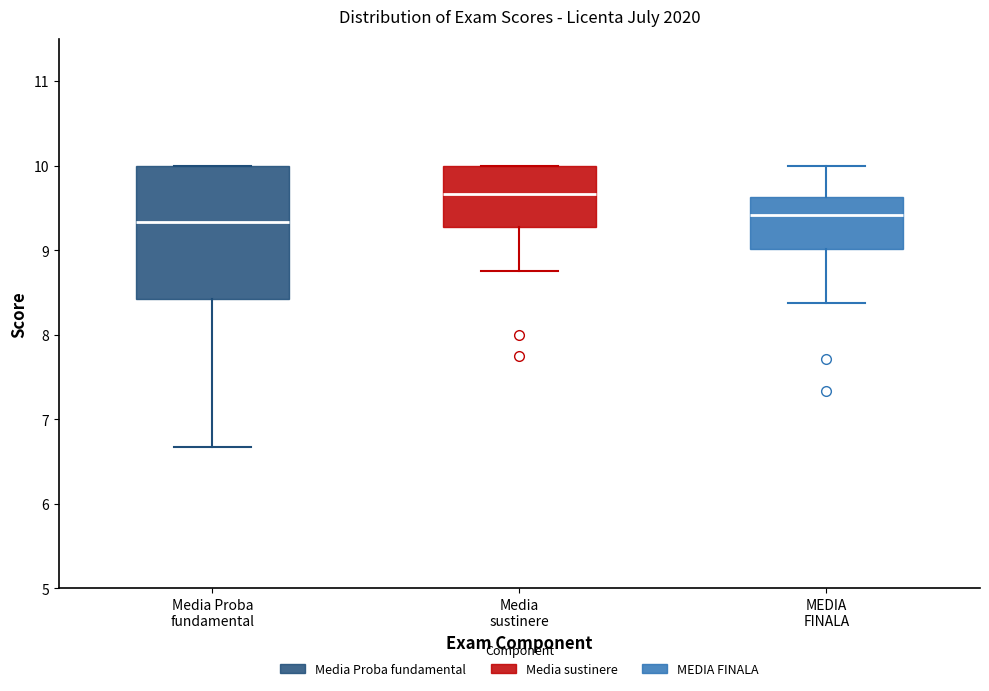

Reading left to right, transcribe this box plot: for each box, give where its median line is, the range the box spans, and where its two whiskers end, as read against the y-axis. The values are not printed on the chart, so give them approximately, as read against the axis.

Media Proba fundamental: median 9.3, box 8.4 to 10.0, whiskers 6.7 to 10.0
Media sustinere: median 9.7, box 9.3 to 10.0, whiskers 8.8 to 10.0
MEDIA FINALA: median 9.4, box 9.0 to 9.6, whiskers 8.4 to 10.0